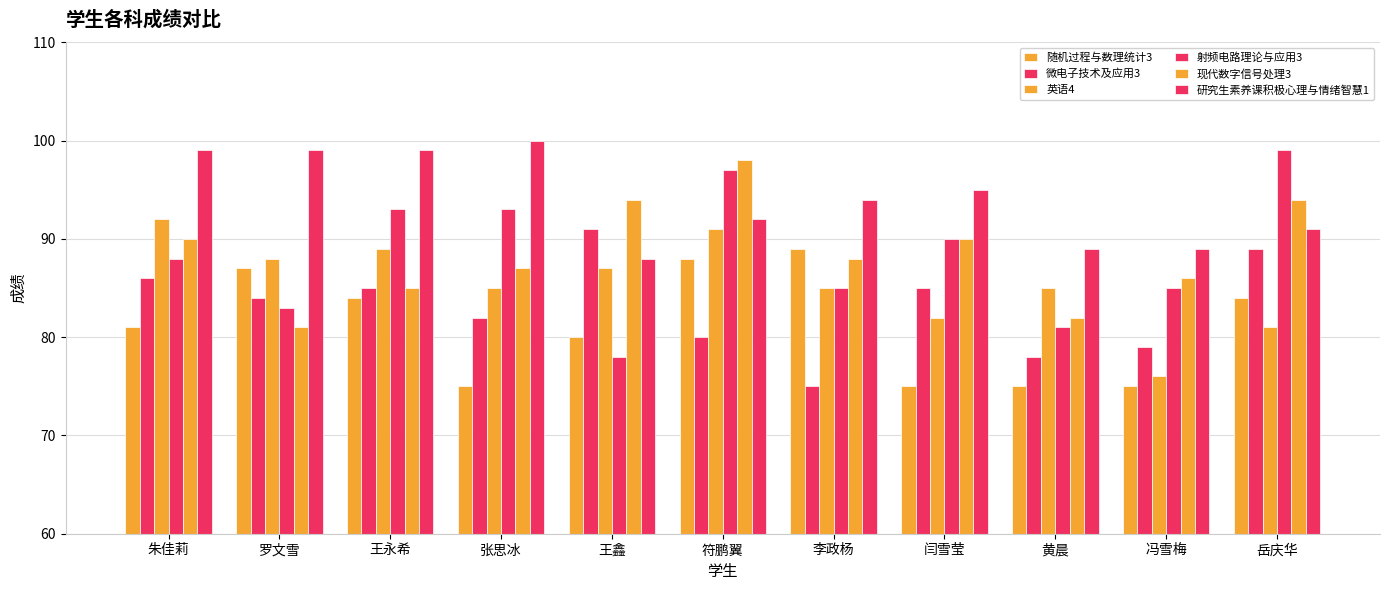

Is the value of 英语4 at 王永希 greater than the value of 研究生素养课积极心理与情绪智慧1 at 李政杨?

No